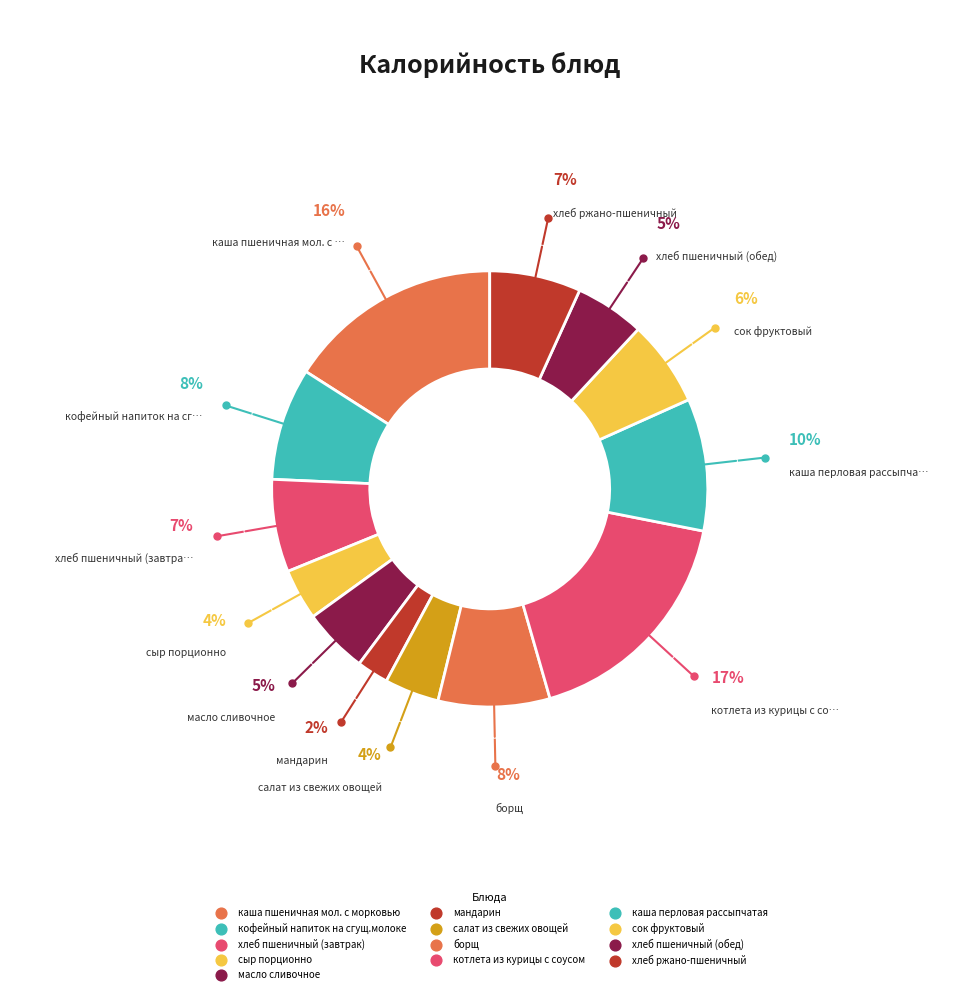

Is хлеб пшеничный (обед) the majority of the pie?

No